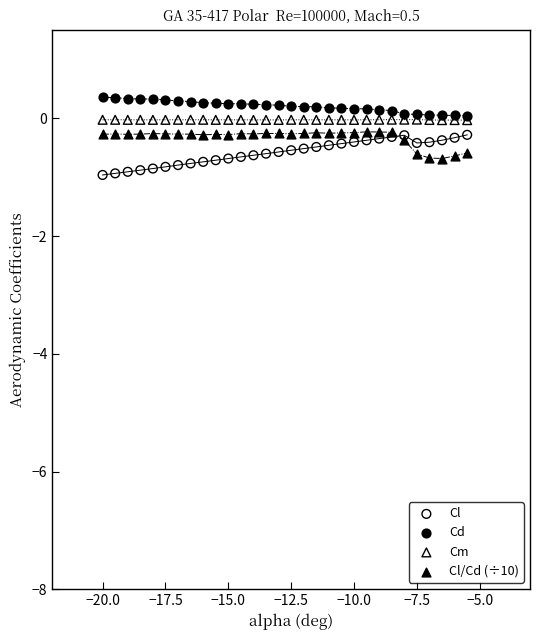

Which series contains the highest Y value?

Cd